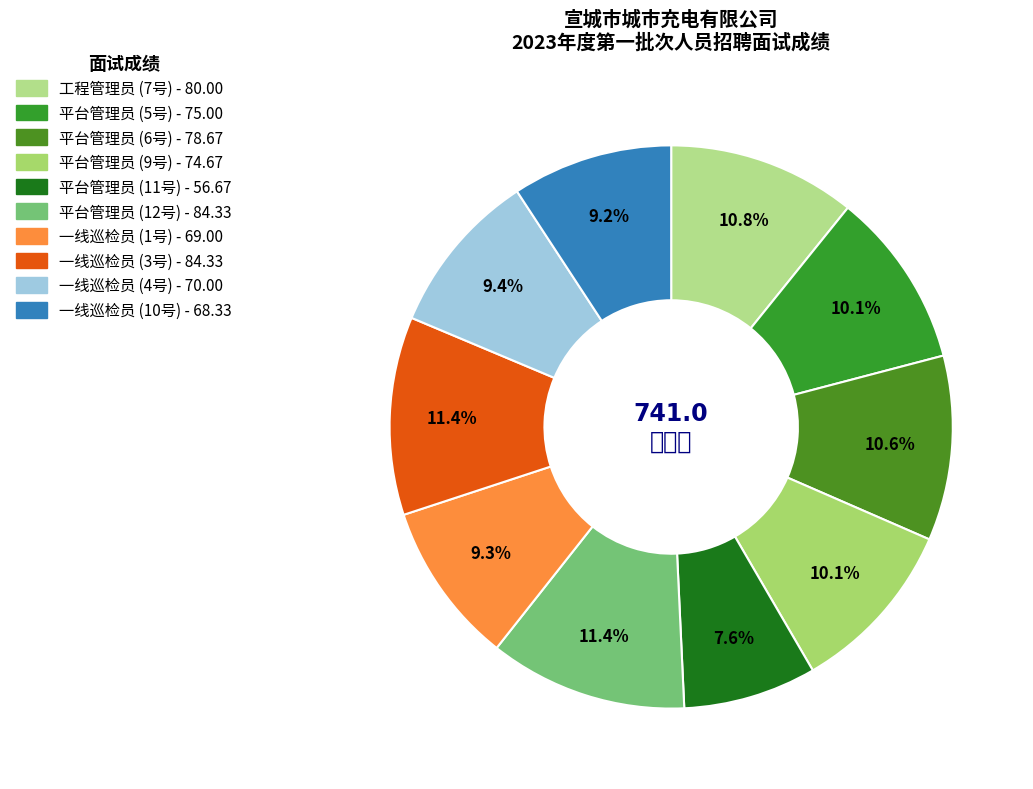

Combined, do 工程管理员 (7号) and 一线巡检员 (10号) account for over 50%?

No